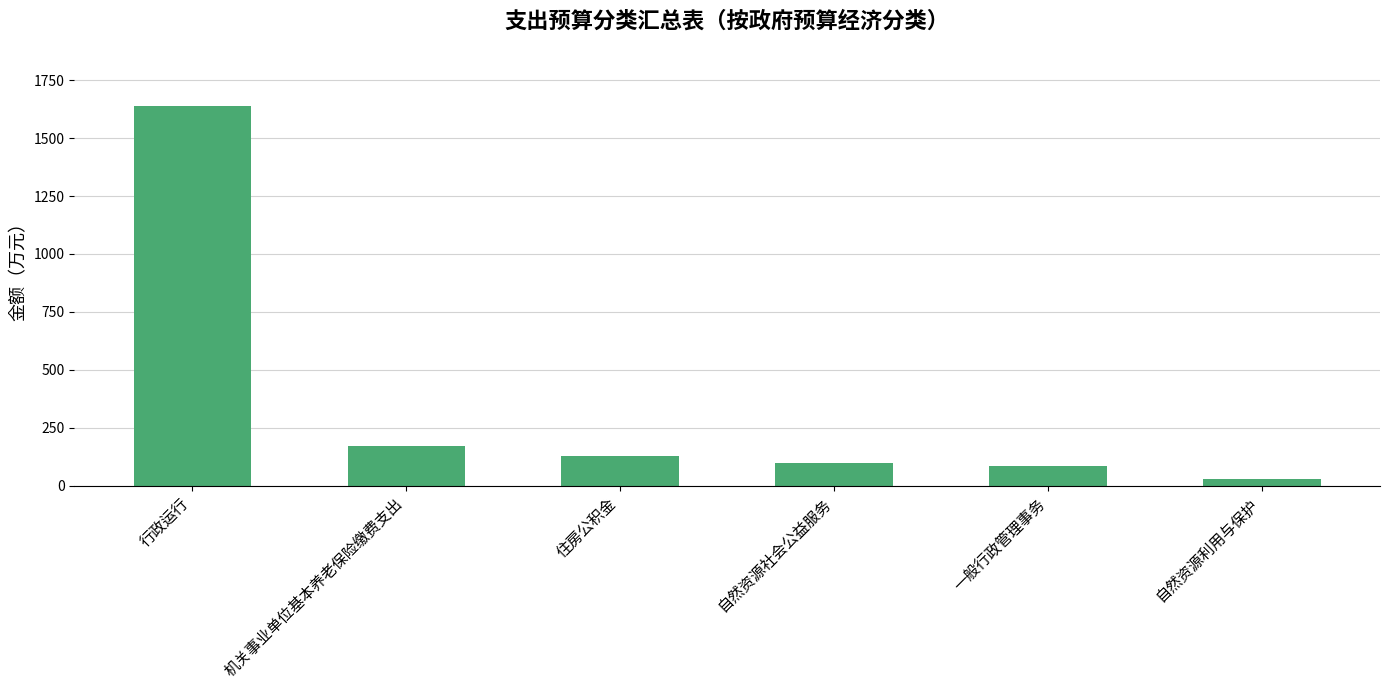

What is the label of the 5th bar from the right?

机关事业单位基本养老保险缴费支出